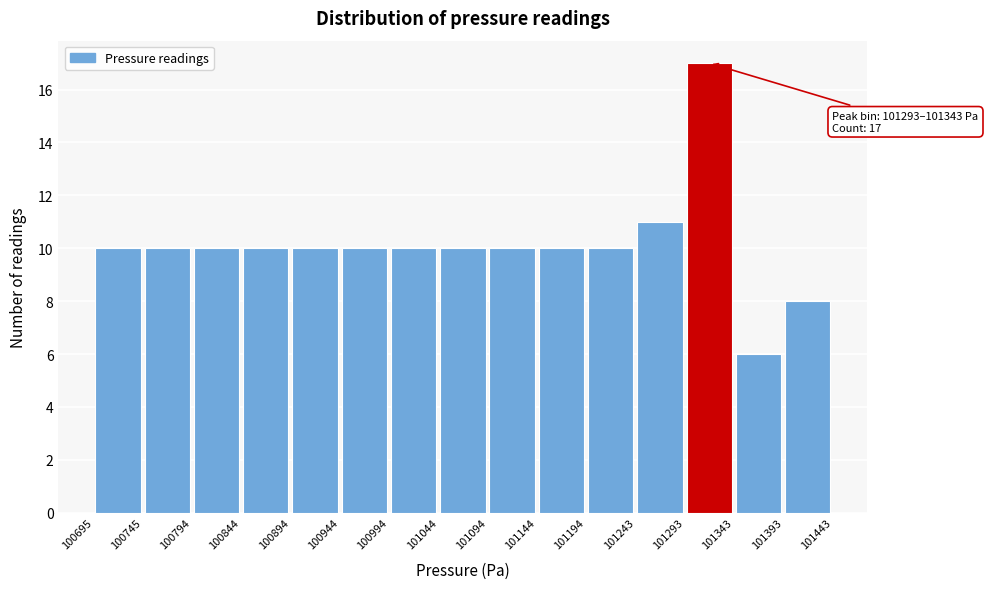

Which range on the x-axis has the tallest bar?

101293 to 101343